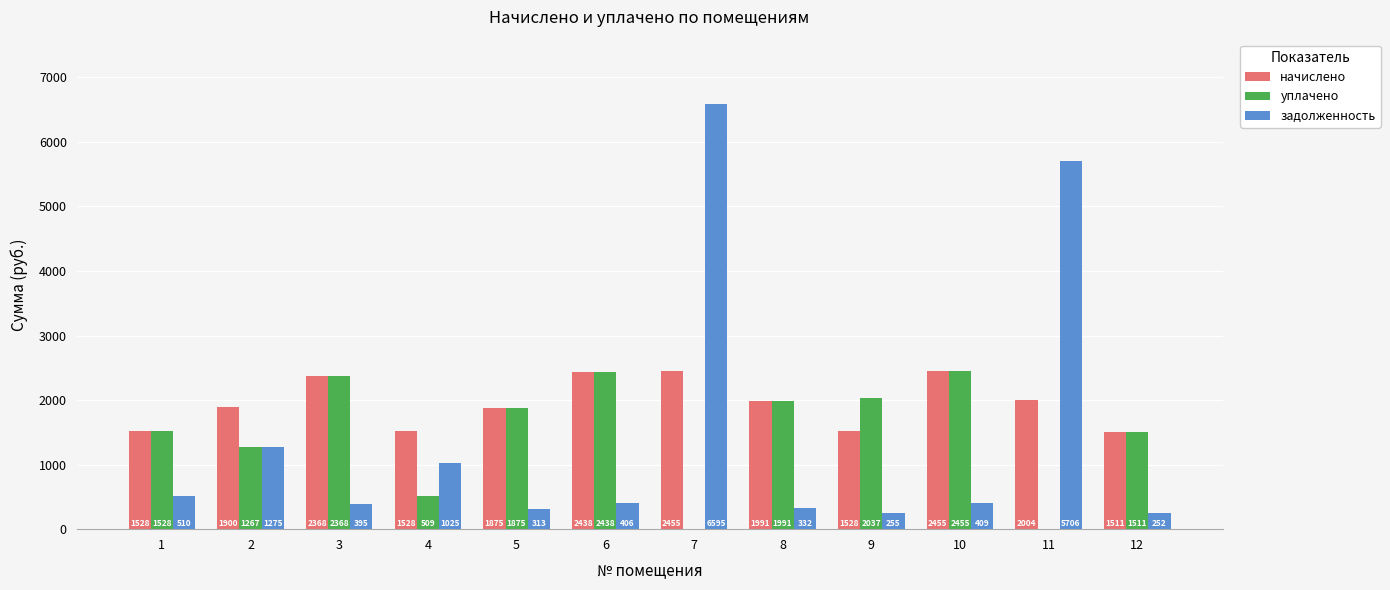

Are the bars horizontal?

No